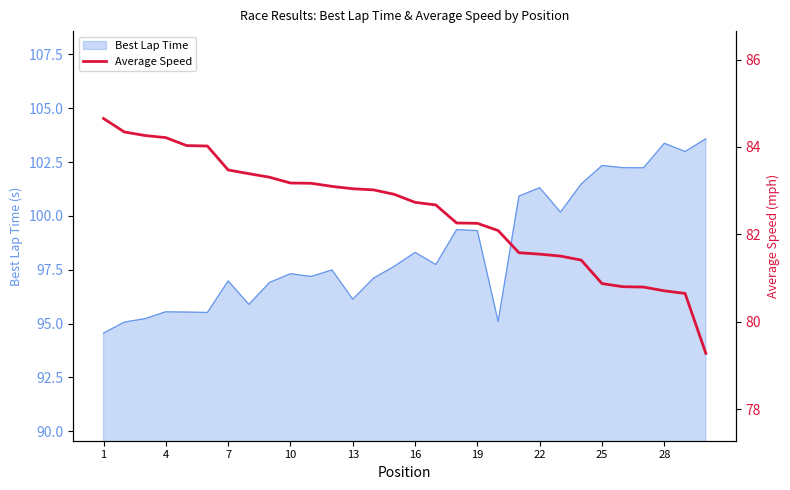

At which category does the chart reach its peak across all series?

1